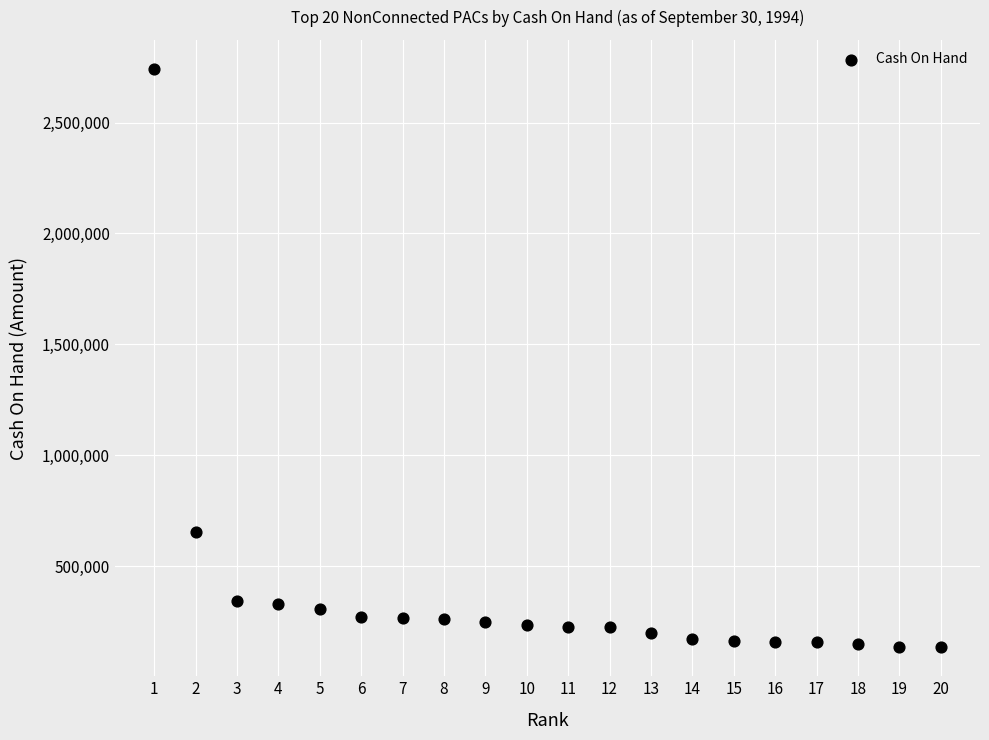

What Y value in the scatter plot is closest to 1438235?

653688